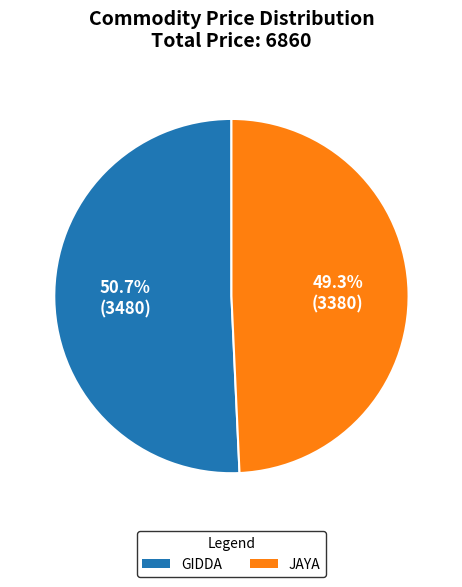

What is the total percentage of JAYA and GIDDA?

100.0%